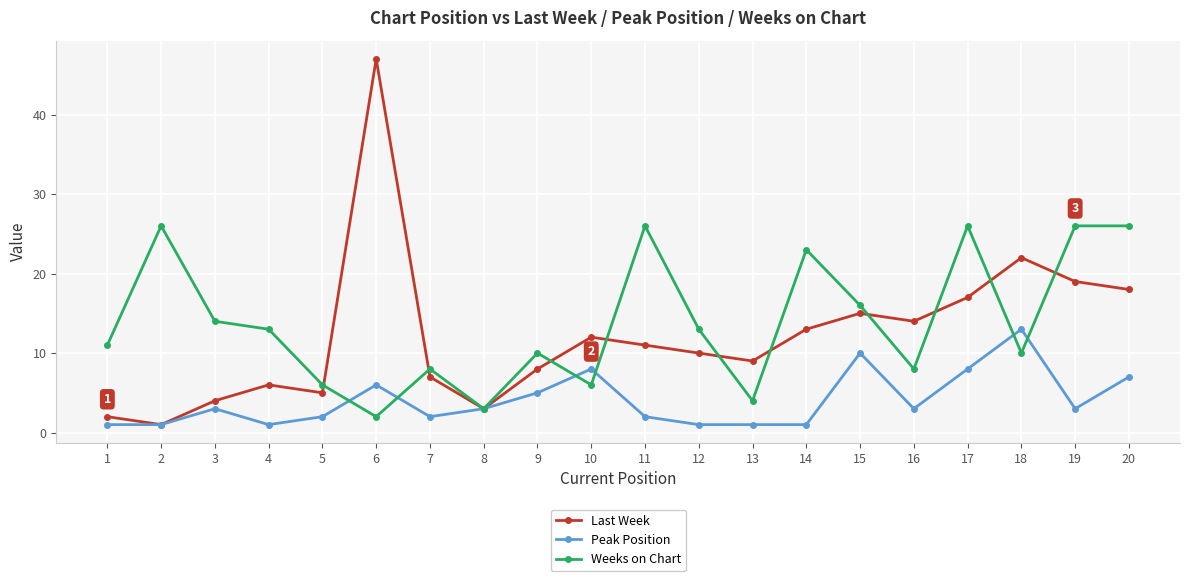

How many categories are shown in the chart?

20